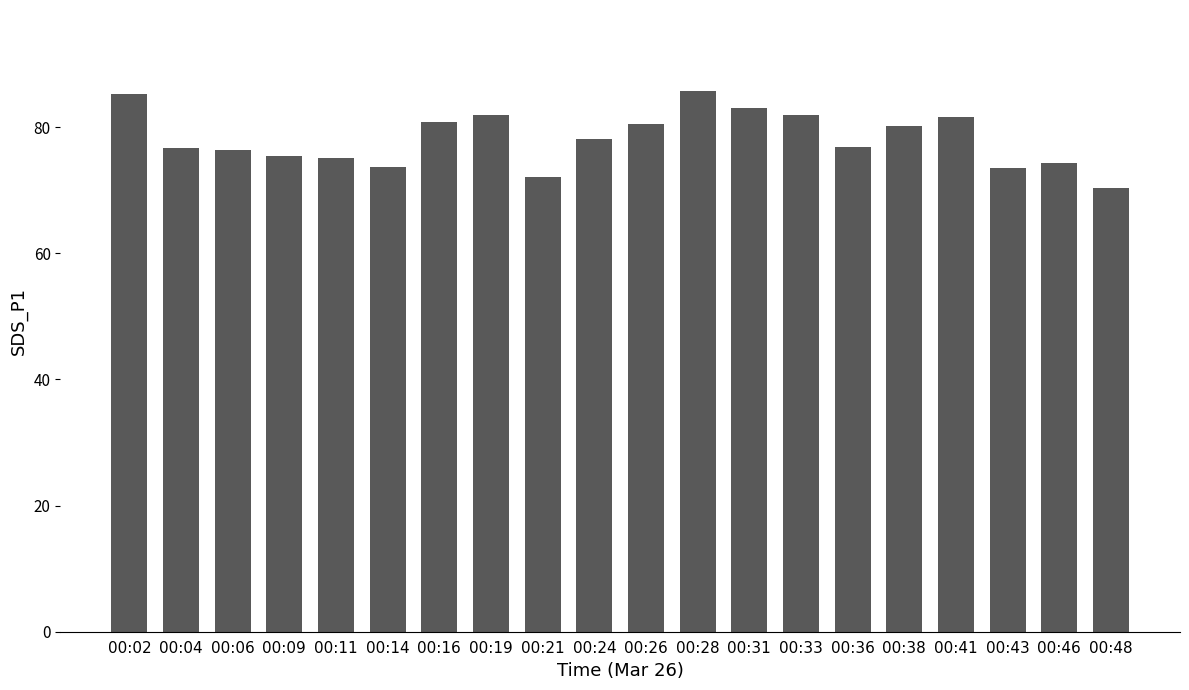

What value does the data have at 00:02?

85.3